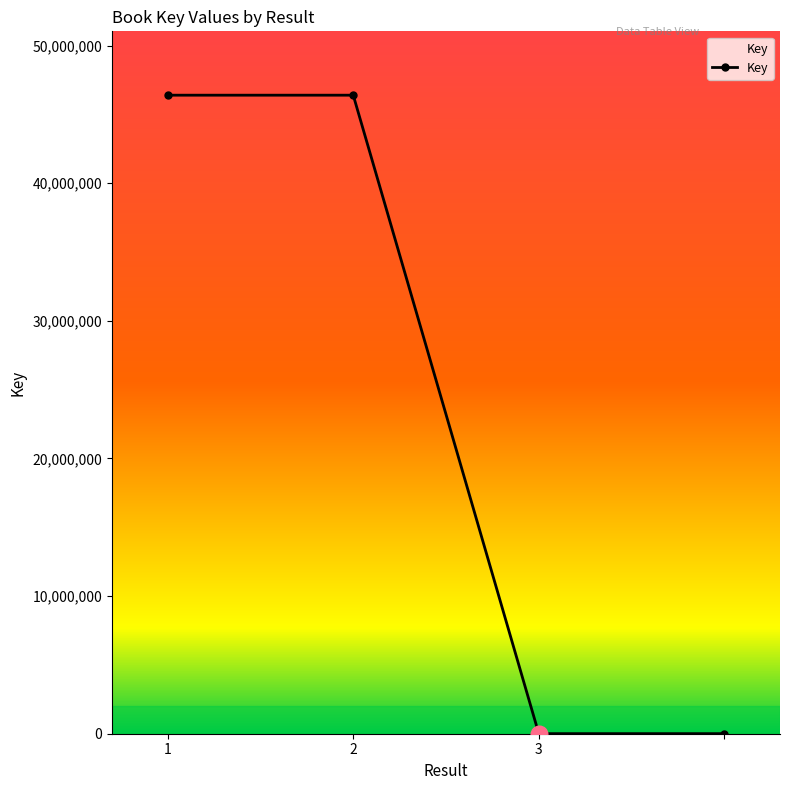

True or false: the data has more than 1 interior local peaks.

False